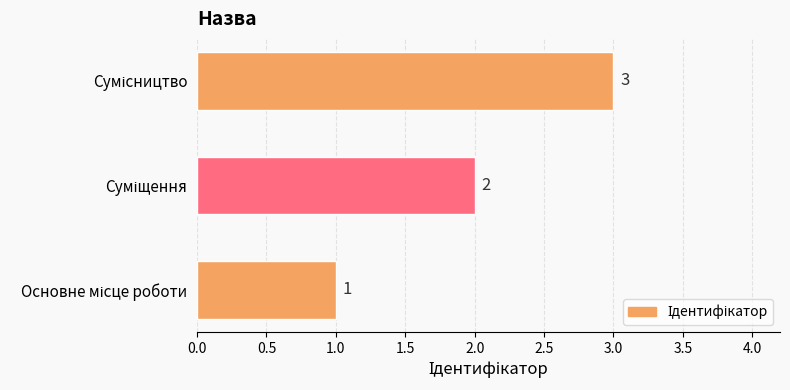

Count the values in the range 1 to 3.

3